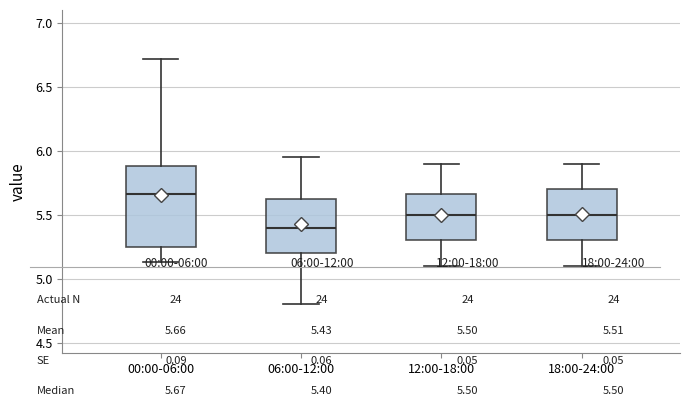

Reading left to right, read every box against the y-axis: the position of its median line, the range the box covers, and the ends of its whiskers. The values are not printed on the chart, so give them approximately, as read against the axis.

00:00-06:00: median 5.65, box 5.25 to 5.90, whiskers 5.15 to 6.70
06:00-12:00: median 5.40, box 5.20 to 5.65, whiskers 4.80 to 5.95
12:00-18:00: median 5.50, box 5.30 to 5.65, whiskers 5.10 to 5.90
18:00-24:00: median 5.50, box 5.30 to 5.70, whiskers 5.10 to 5.90